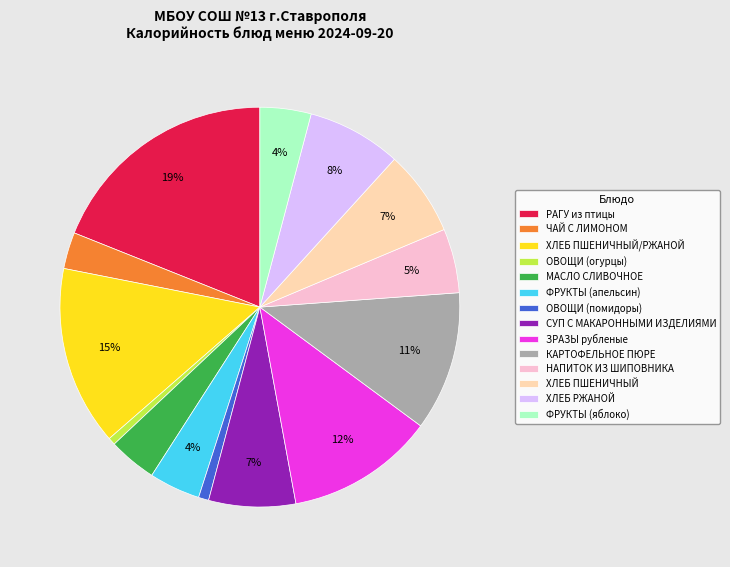

Does КАРТОФЕЛЬНОЕ ПЮРЕ account for over 50% of the chart?

No